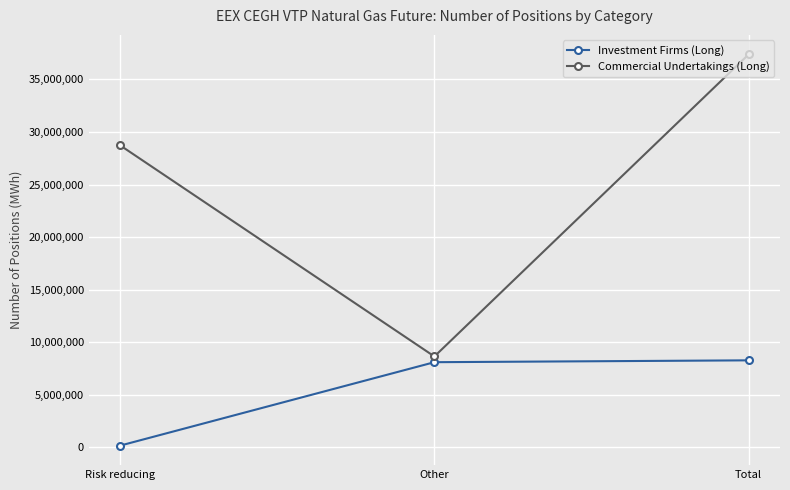

Which series has the largest total across all categories?

Commercial Undertakings (Long)